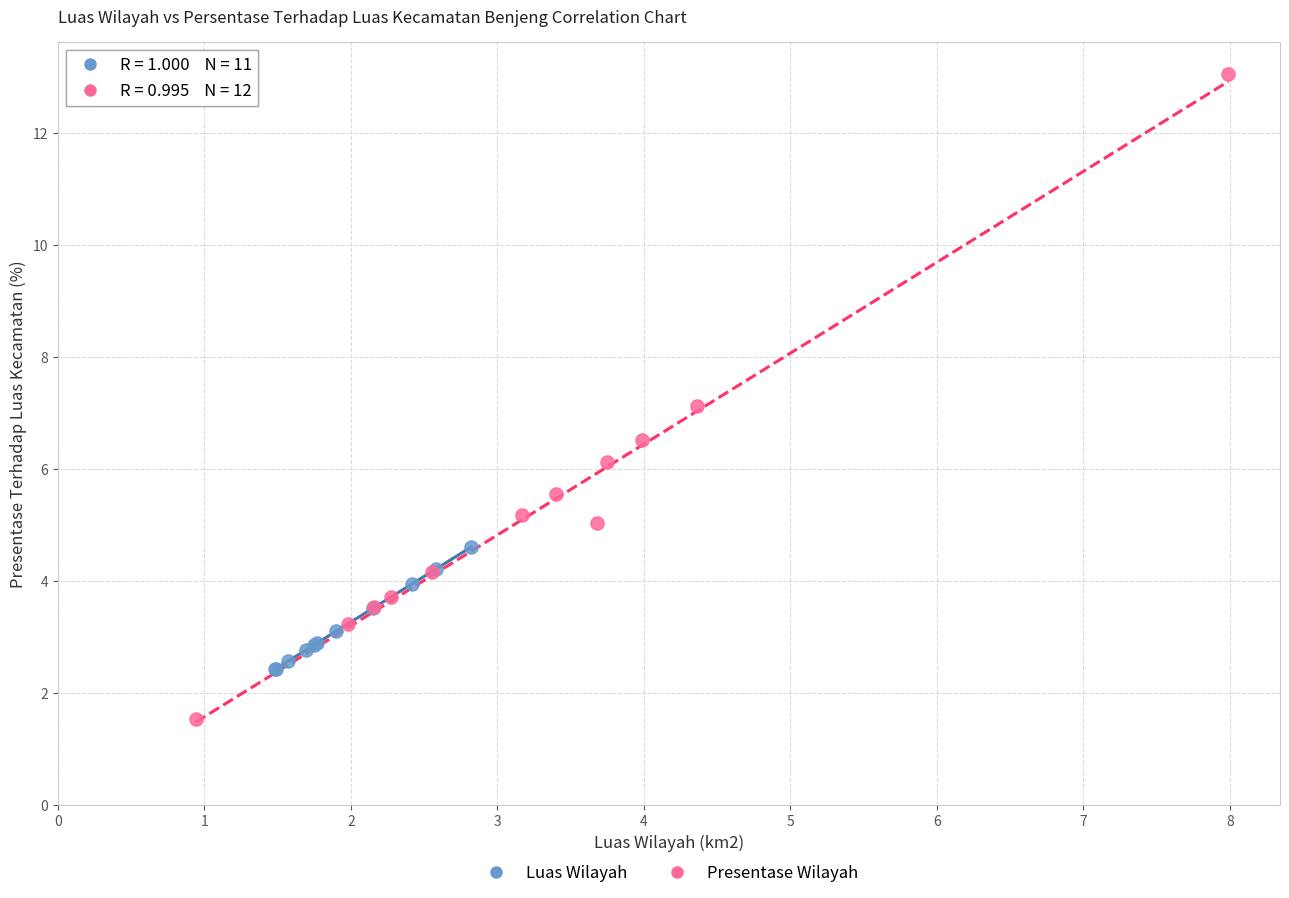

Which series has the largest Y range (max minus min)?

Presentase Wilayah